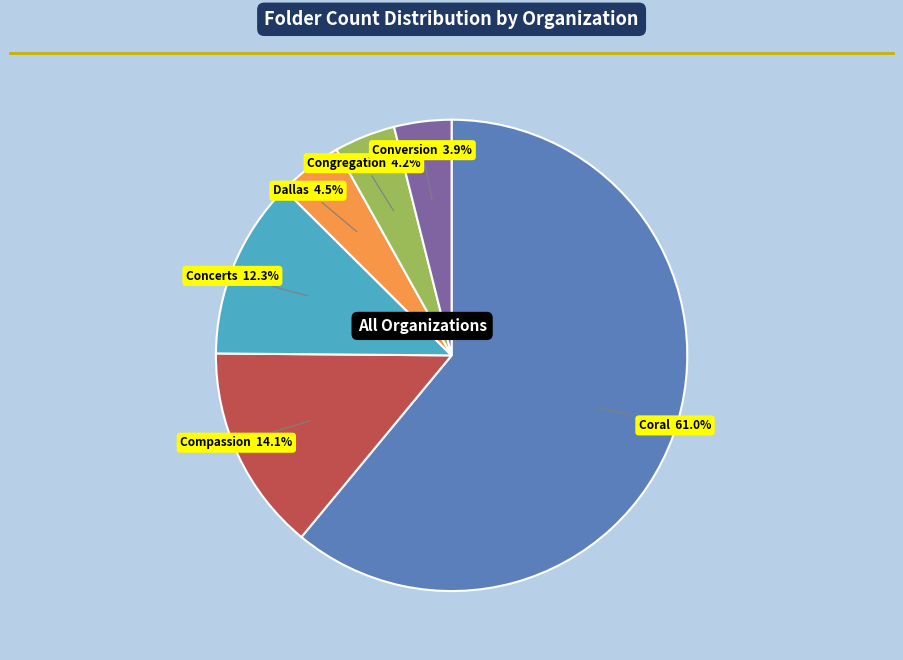

How many slices are in this pie chart?

6